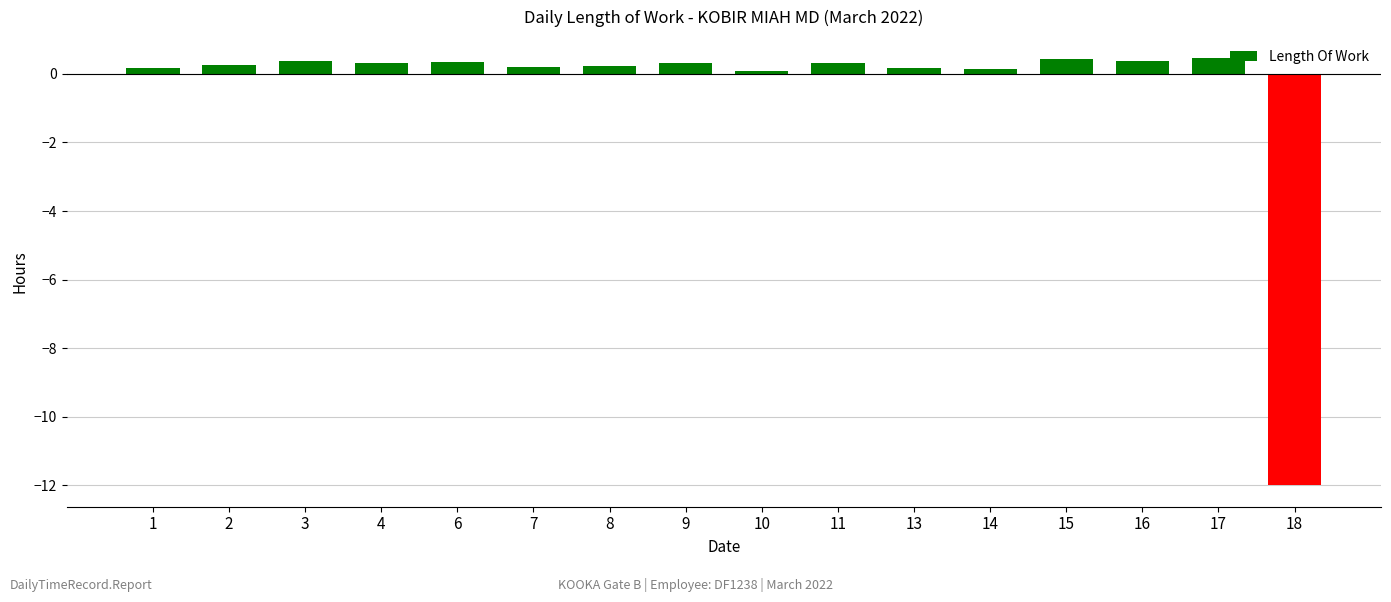

Read the value at 13.

0.2